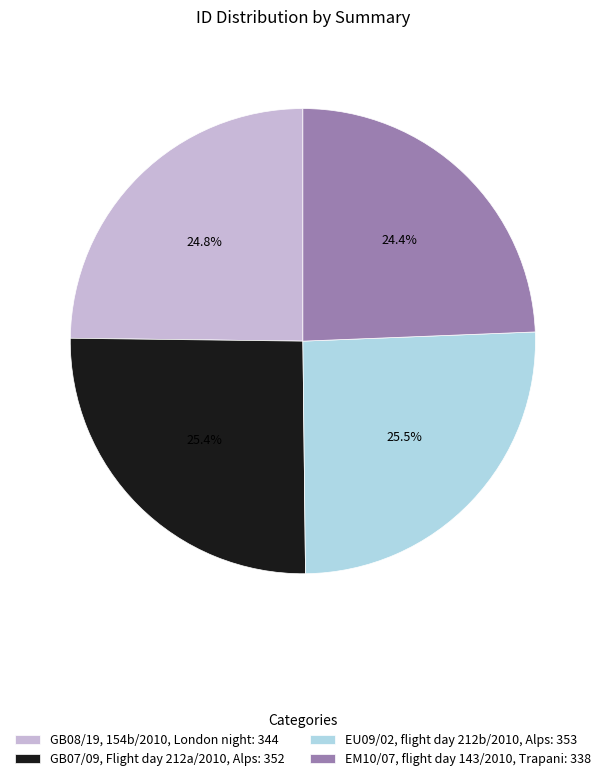

To the nearest percent, what percentage of the pie is GB08/19, 154b/2010, London night?

25%